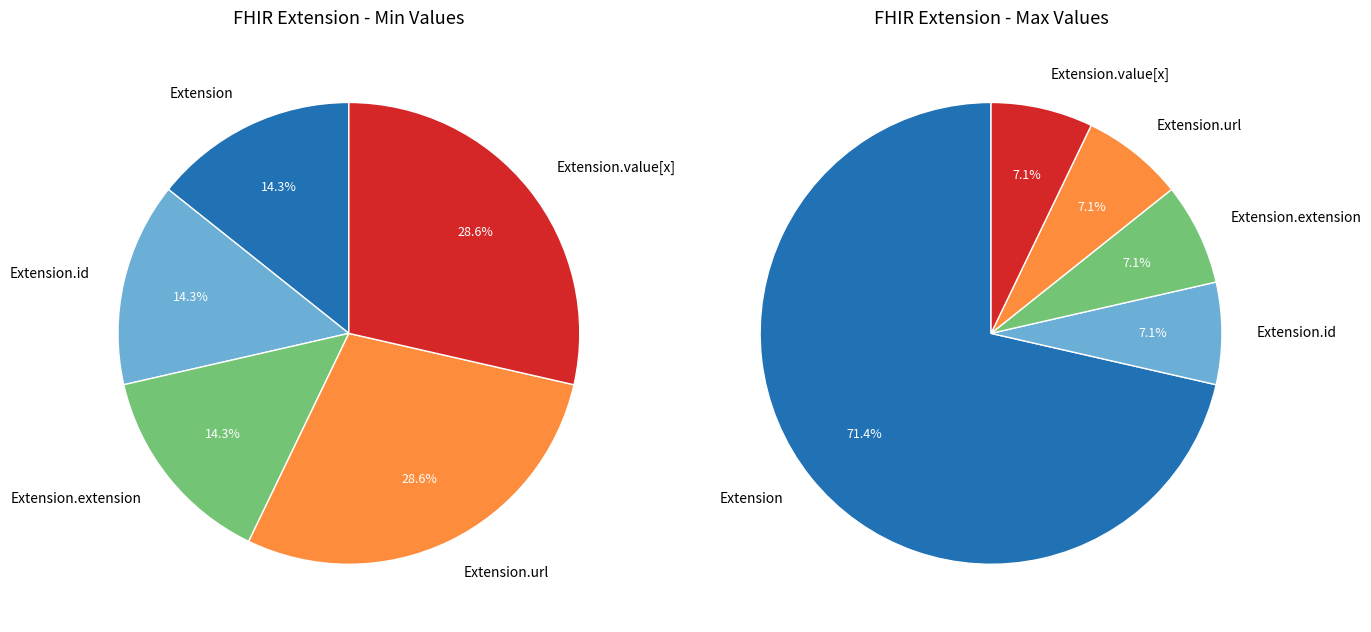

Which category has the smallest portion of the pie?

Extension